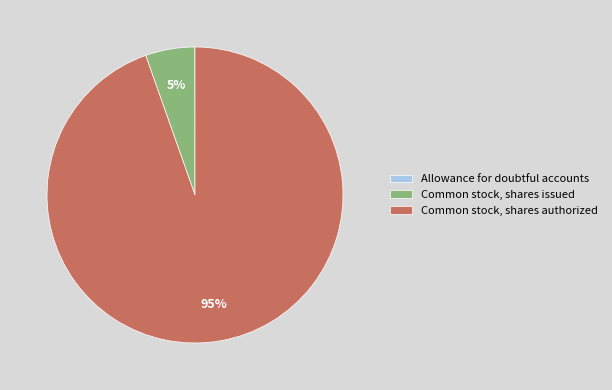

To the nearest percent, what is the difference between the largest and smallest slice percentages?

95%